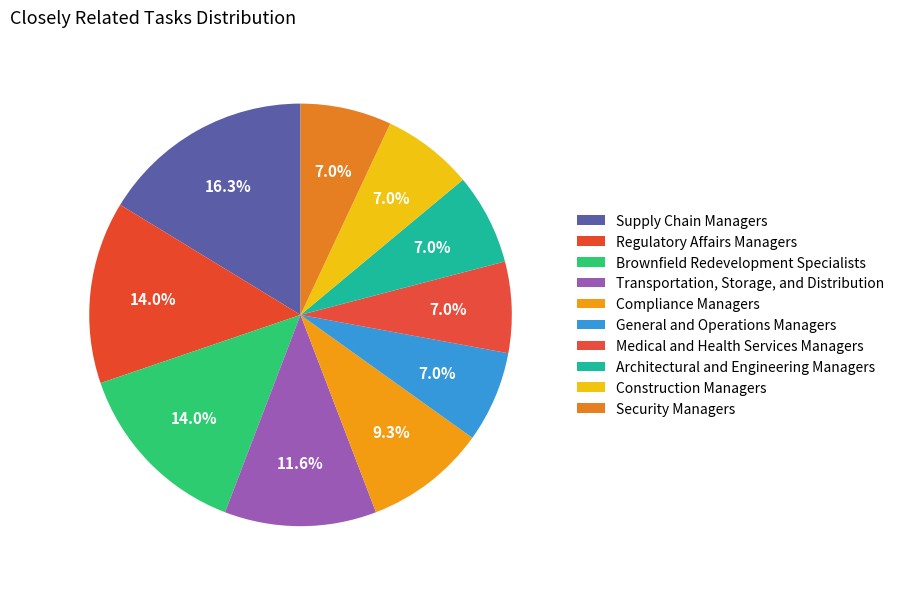

To the nearest percent, what is the difference between the largest and smallest slice percentages?

9%